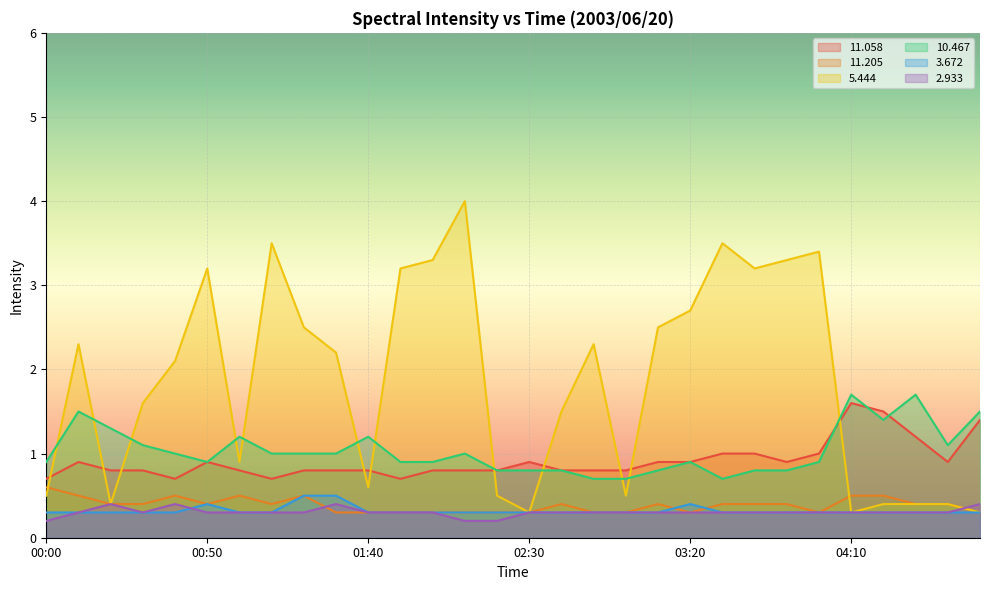

How many values in the   5.444 series are below 2?

14